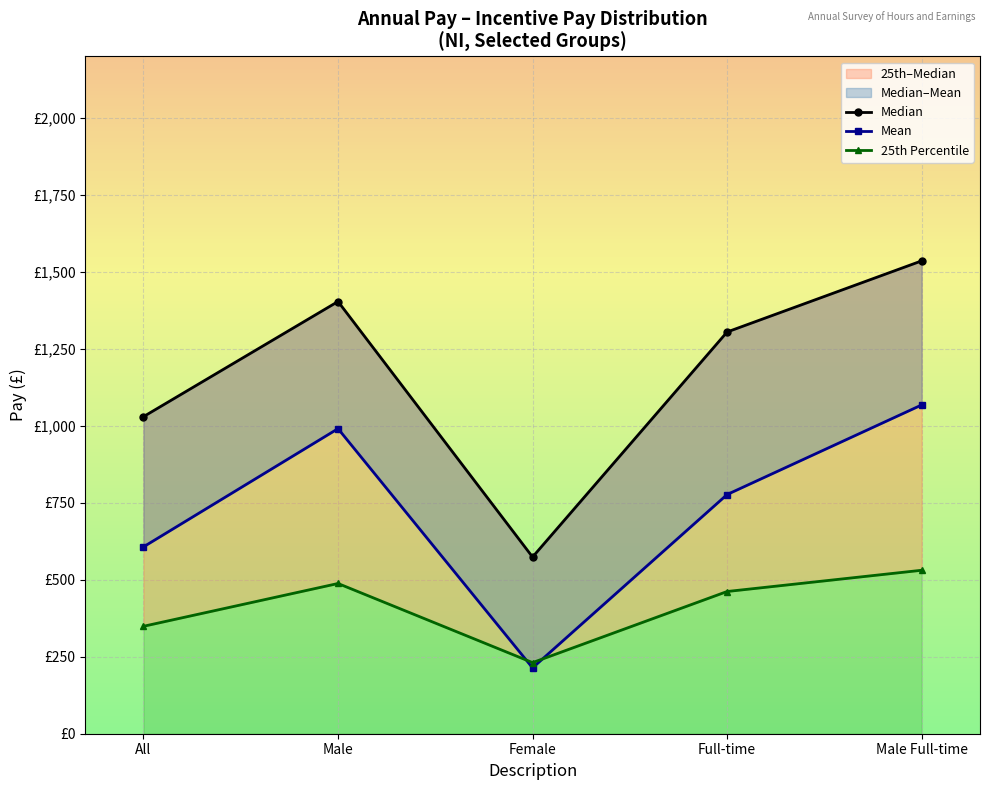

What is the sum of the Median values at All and Male?

2434